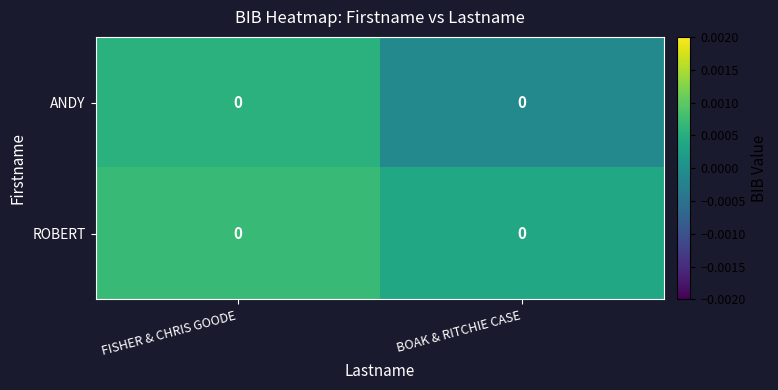

Is the value of ANDY at FISHER & CHRIS GOODE greater than the value of ROBERT at FISHER & CHRIS GOODE?

No